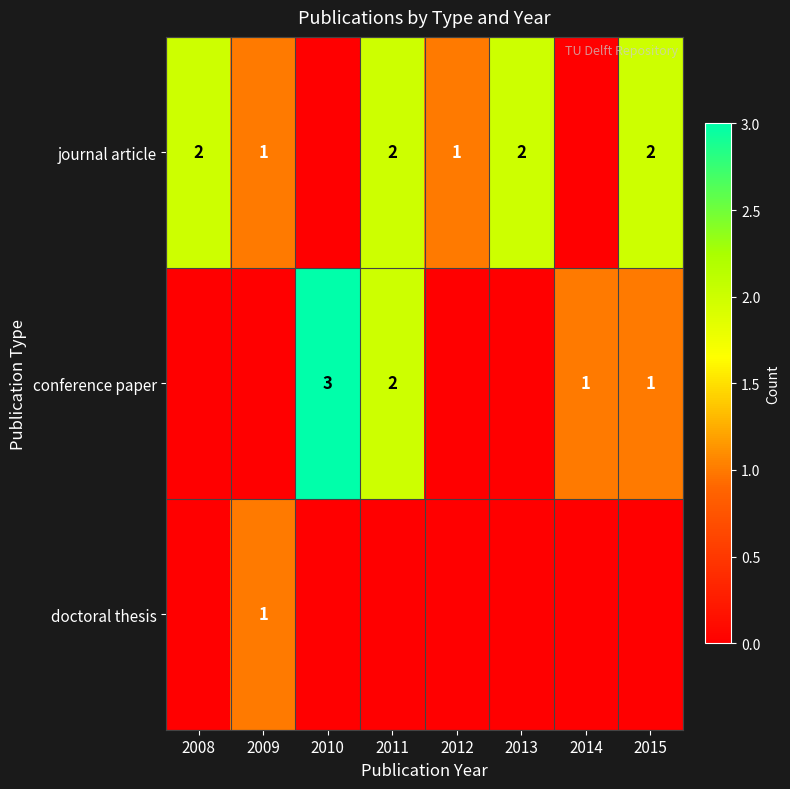

The conference paper series shows 3 at 2011. True or false?

False